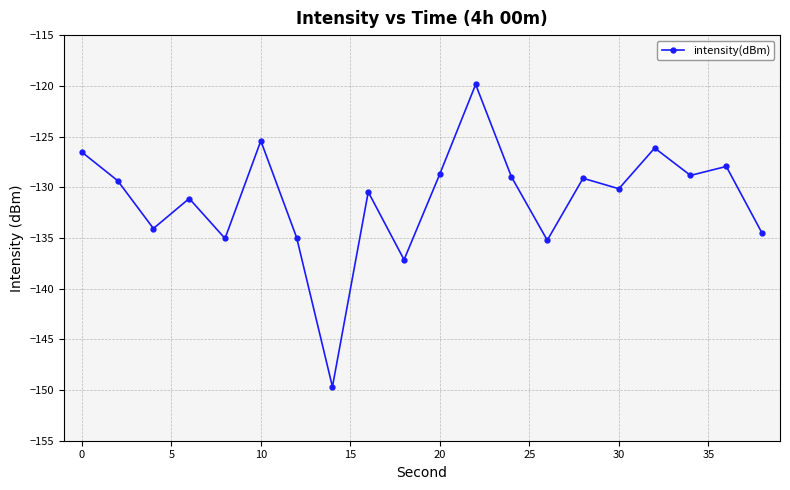

What is the value of the 13th point from the left?

-129.0